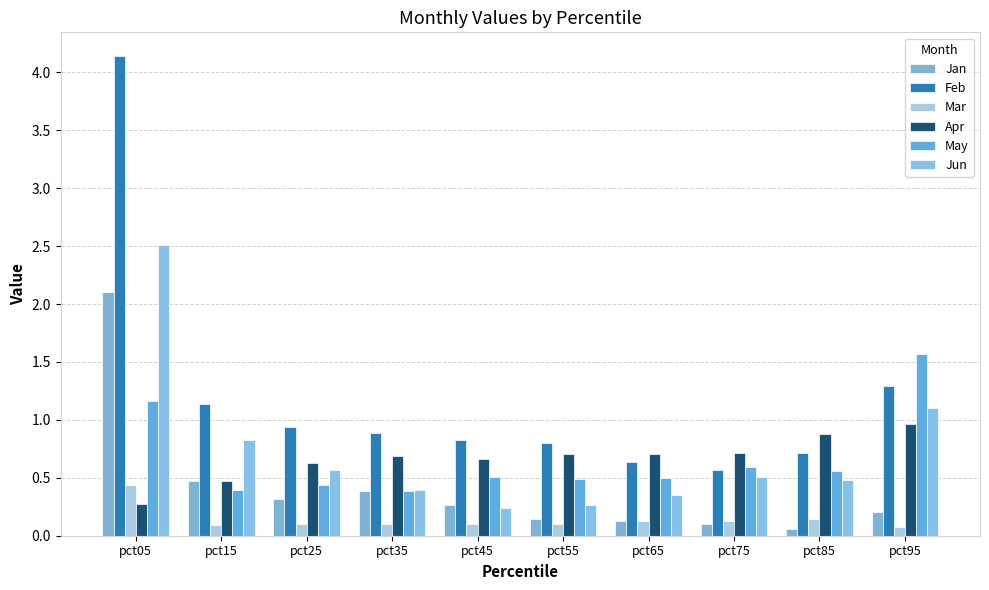

Does the chart contain stacked bars?

No